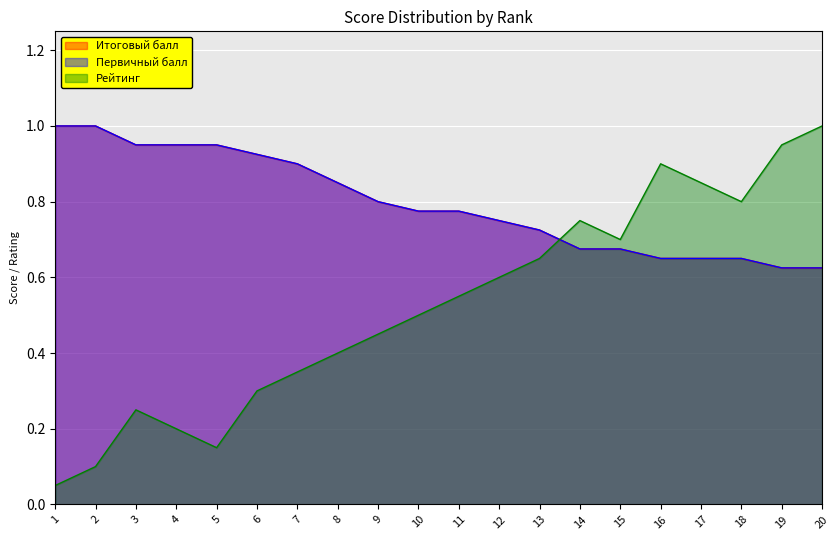

At which category is the sum across all series the highest?

20